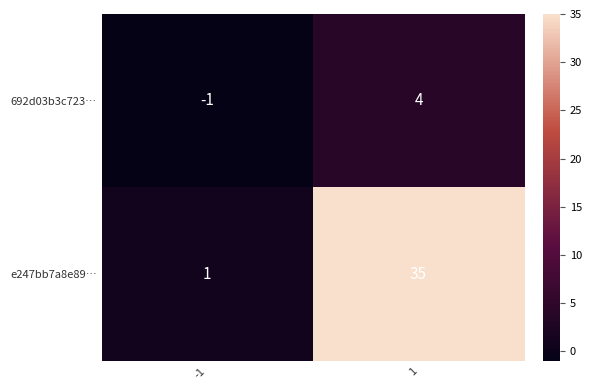

At which category is the sum across all series the highest?

1